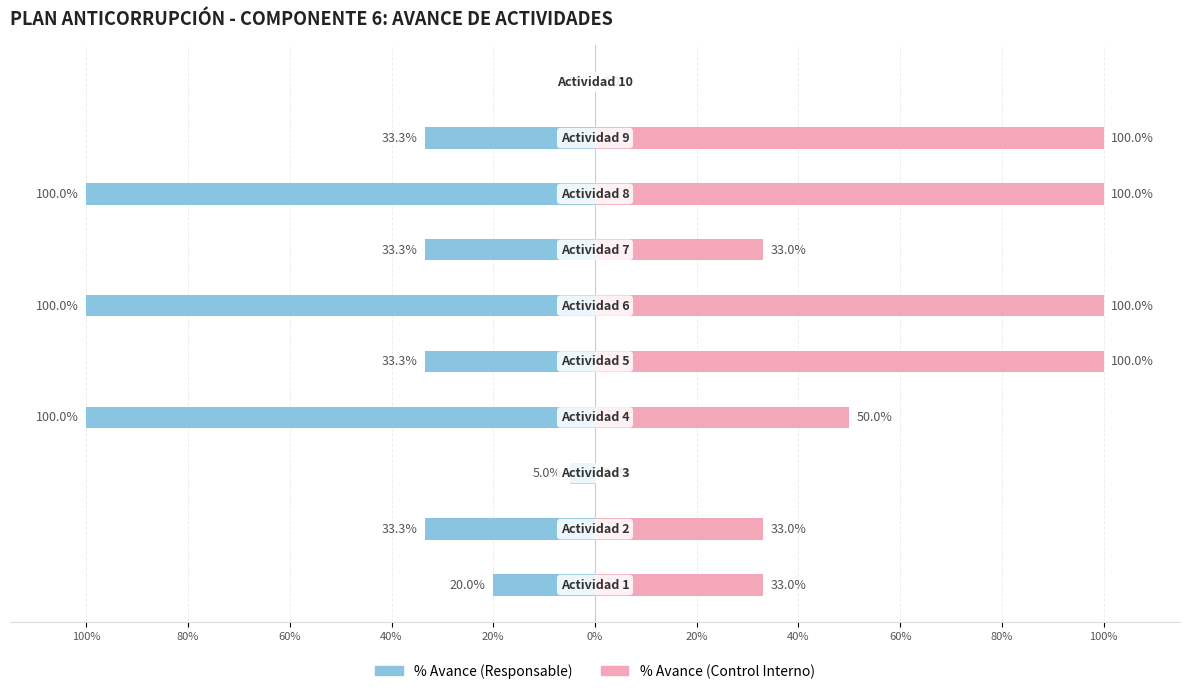

At how many categories does at least one series exceed -51?

10